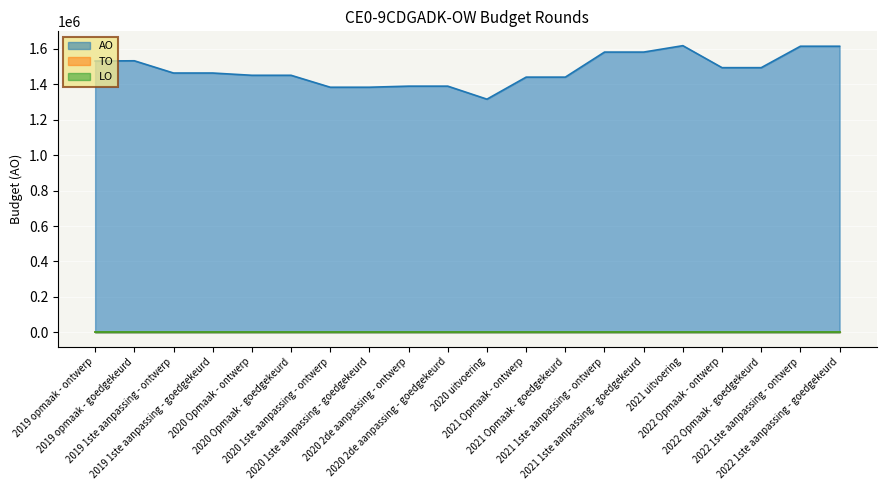

True or false: TO and LO intersect in this chart.

False